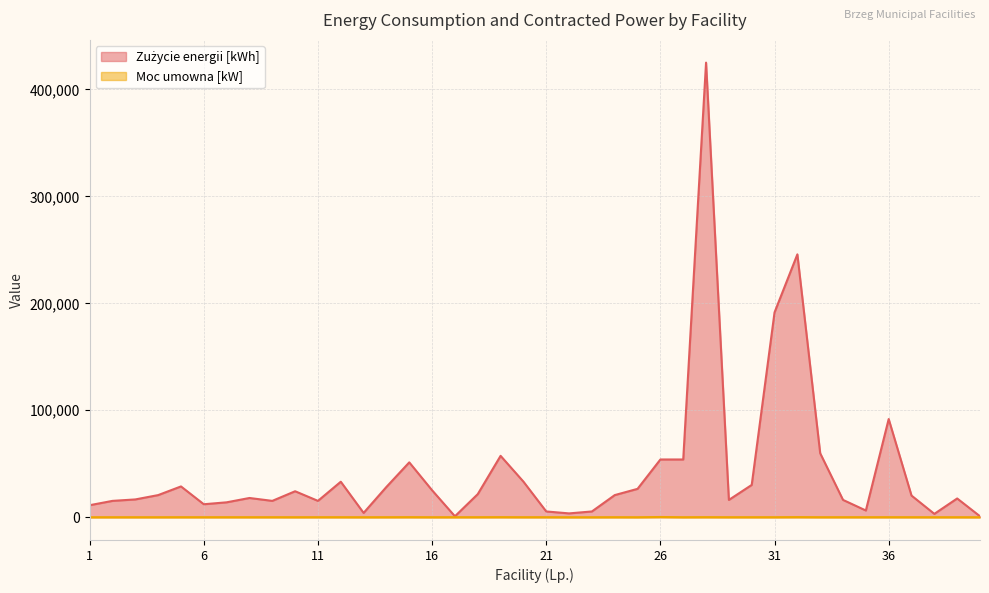

True or false: Zużycie energii [kWh] has more than 1 interior local peaks.

True